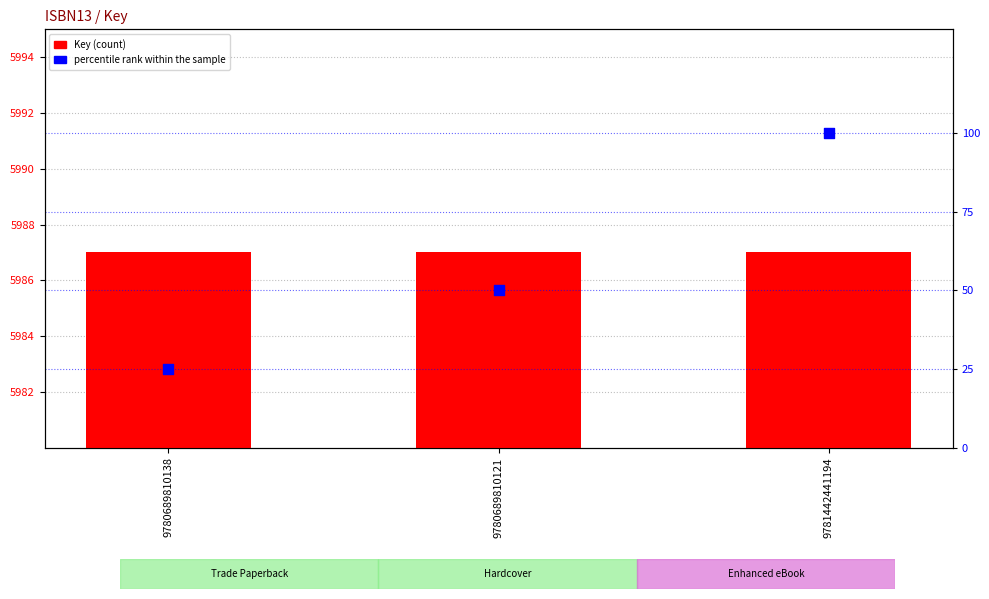

At how many categories does at least one series exceed 5004?

3